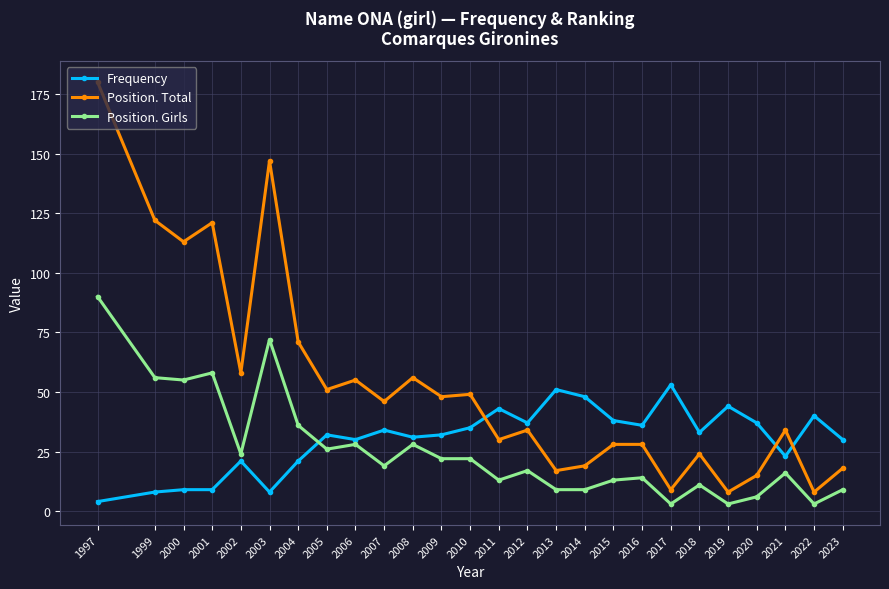

What are all the series names shown in the legend?

Frequency, Position. Total, Position. Girls